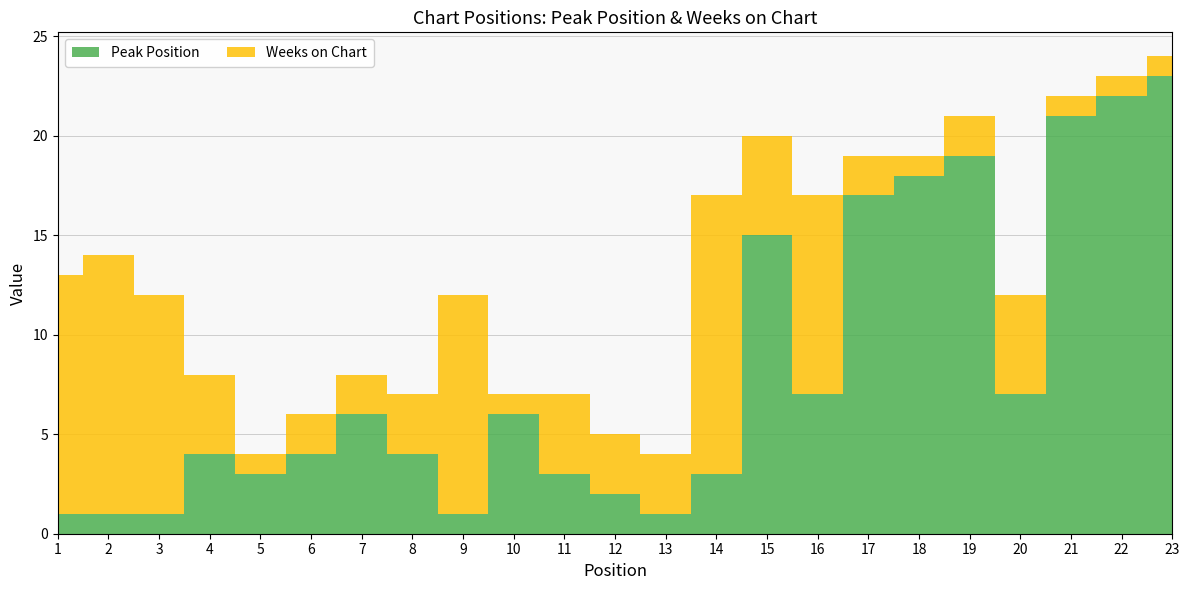

Reading left to right, list all the values displayed in this chart.

Peak Position: 1=1	2=1	3=1	4=4	5=3	6=4	7=6	8=4	9=1	10=6	11=3	12=2	13=1	14=3	15=15	16=7	17=17	18=18	19=19	20=7	21=21	22=22	23=23
Weeks on Chart: 1=12	2=13	3=11	4=4	5=1	6=2	7=2	8=3	9=11	10=1	11=4	12=3	13=3	14=14	15=5	16=10	17=2	18=1	19=2	20=5	21=1	22=1	23=1